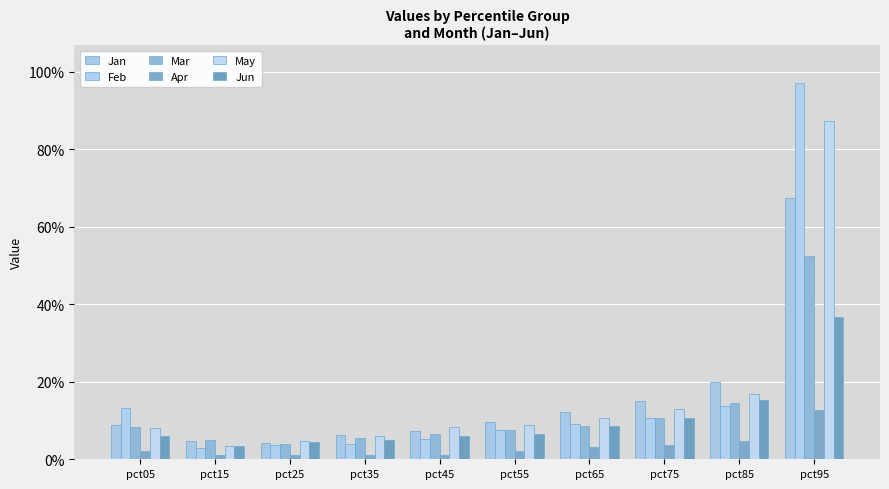

At which category is the sum across all series the highest?

pct95